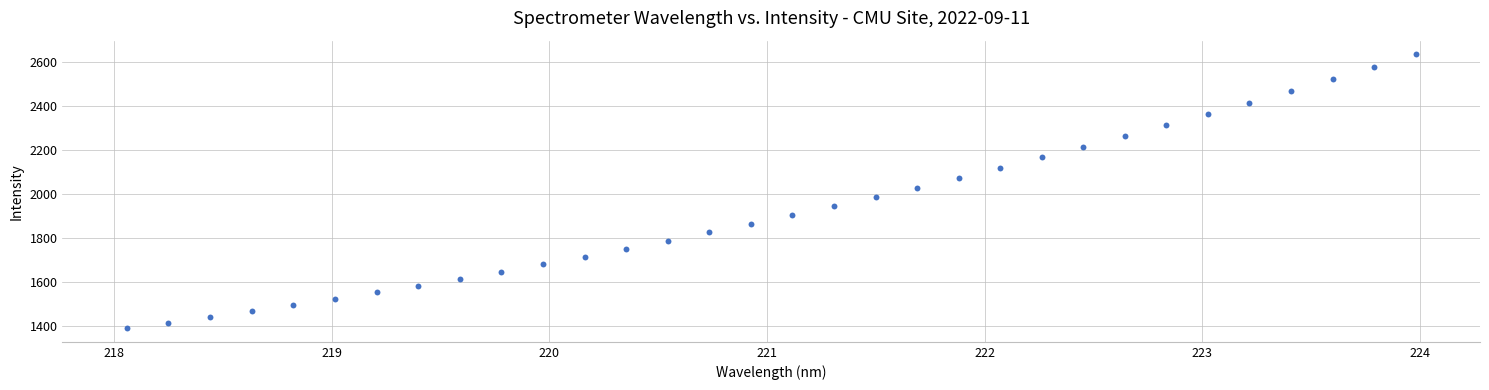

What is the range of X values (max minus min)?

5.9